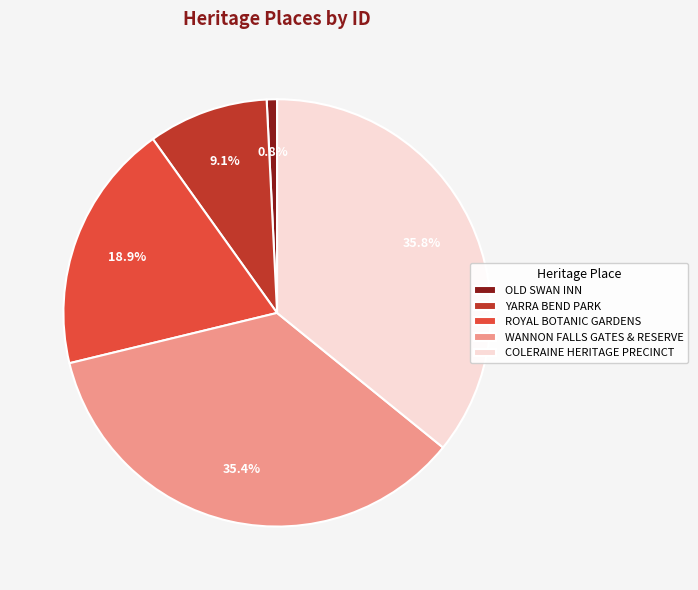

Combined, what portion of the pie is OLD SWAN INN and YARRA BEND PARK?

9.9%